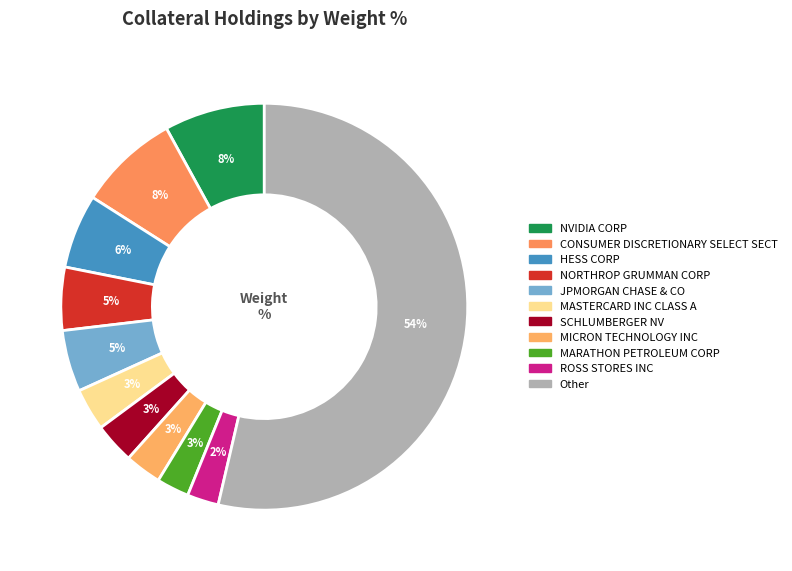

To the nearest percent, what portion does MARATHON PETROLEUM CORP represent?

3%